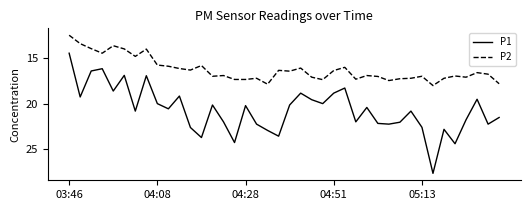

What is the maximum value shown in the chart?

27.6